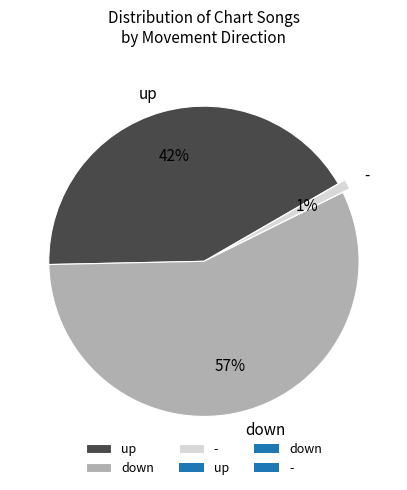

How many segments does this pie chart have?

3